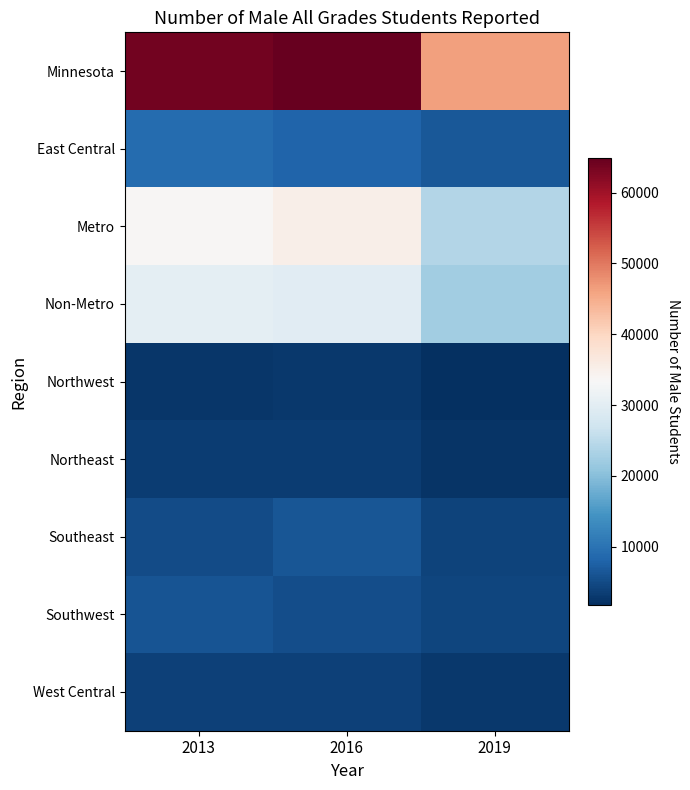

Which series has the largest total across all categories?

Minnesota